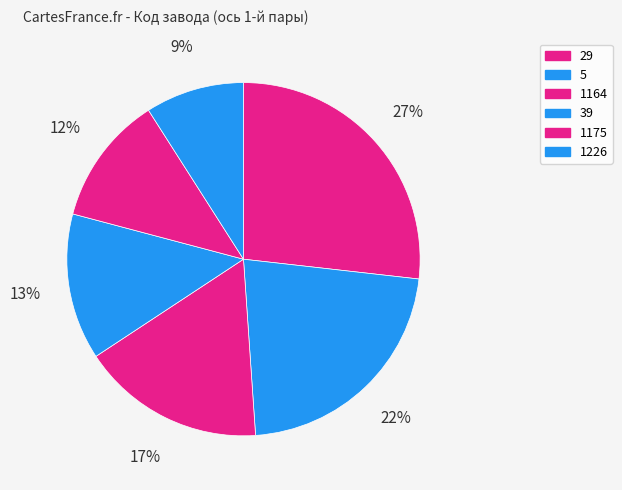

To the nearest percent, what percentage of the pie is 1175?

12%